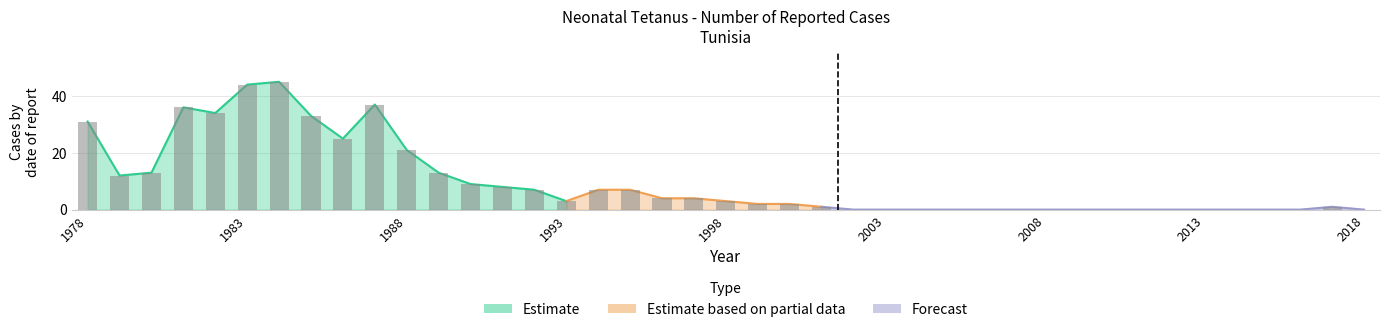

Reading right to left, what are all the values shown in this chart?

2018=0	2017=1	2016=0	2015=0	2014=0	2013=0	2012=0	2011=0	2010=0	2009=0	2008=0	2007=0	2006=0	2005=0	2003=0	2002=0	2001=1	2000=2	1999=2	1998=3	1997=4	1996=4	1995=7	1994=7	1993=3	1992=7	1991=8	1990=9	1989=13	1988=21	1987=37	1986=25	1985=33	1984=45	1983=44	1982=34	1981=36	1980=13	1979=12	1978=31